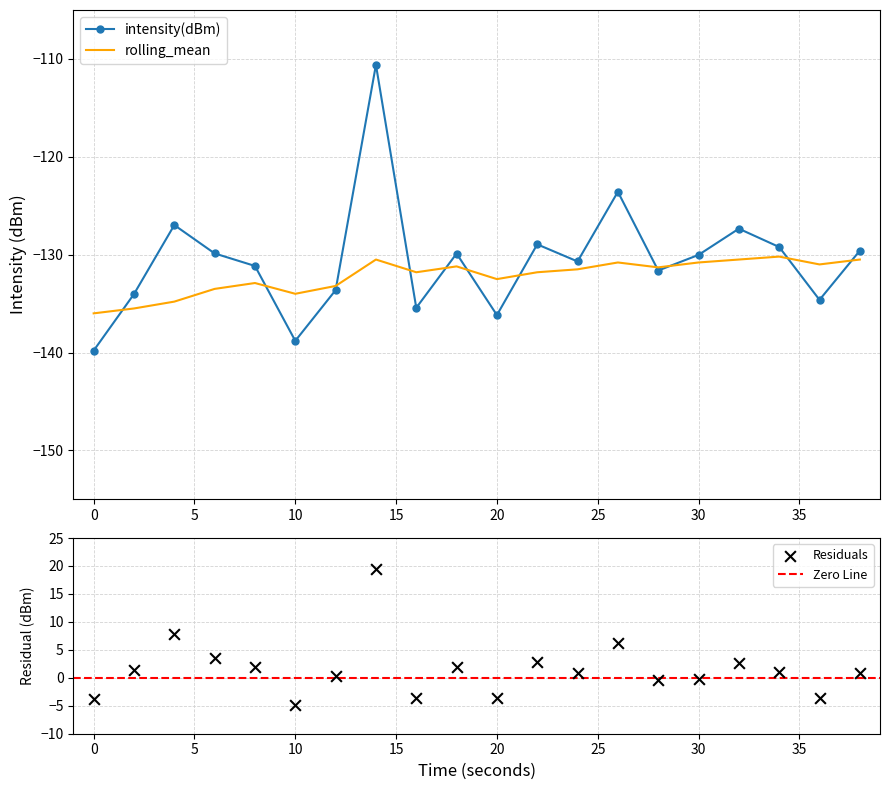

What is the total value across all series at 8?

-264.1